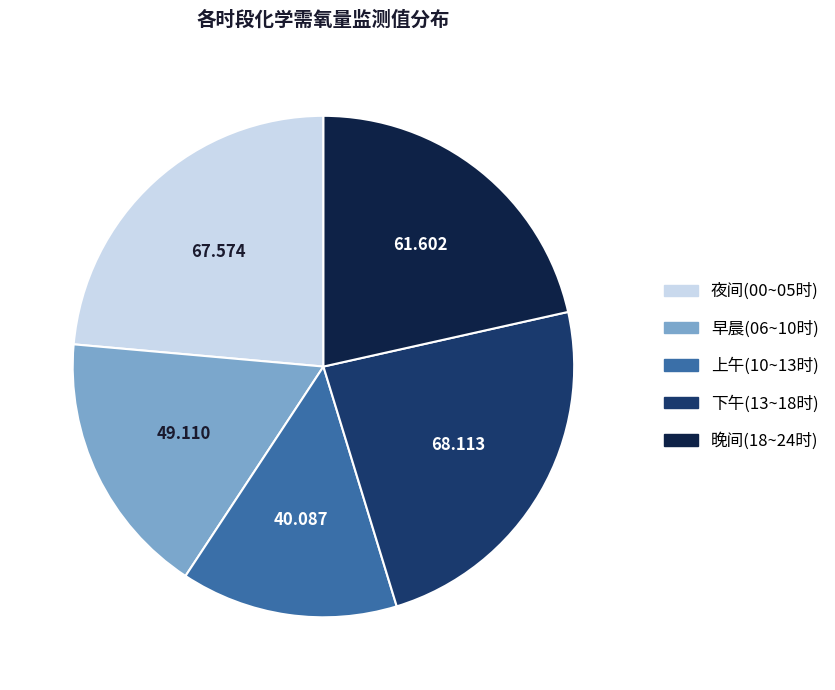

Is there any slice that represents more than half of the pie?

No